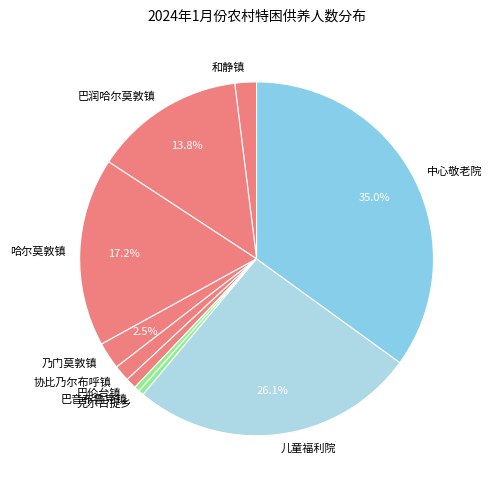

How much of the chart is everything except 儿童福利院?

73.9%